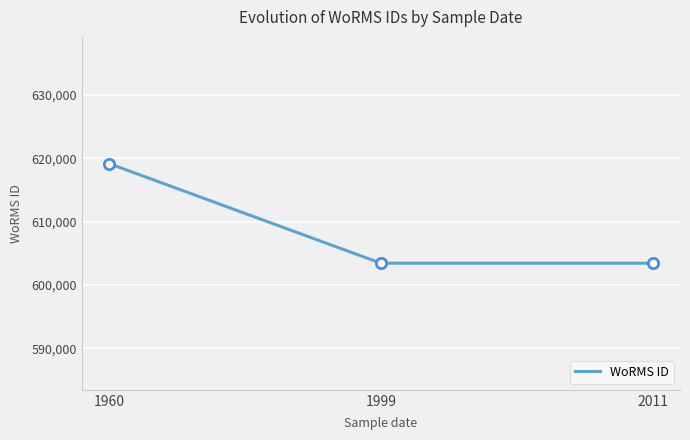

Which has a higher value, 1960 or 1999?

1960